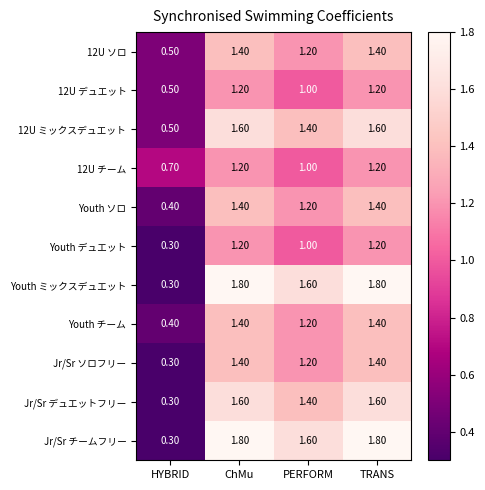

Which category has the lowest value across all series?

HYBRID